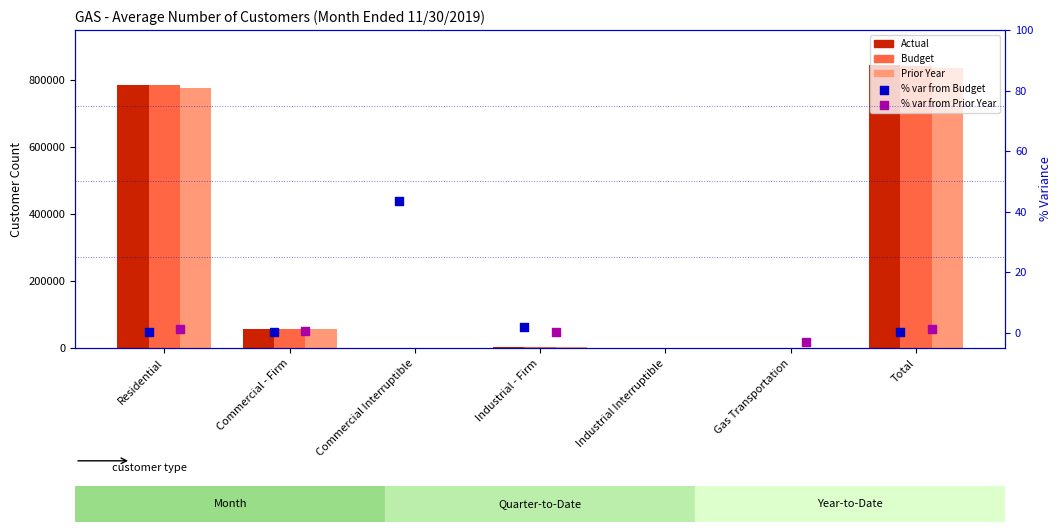

What is the total value across all series at Commercial - Firm?

168259.9